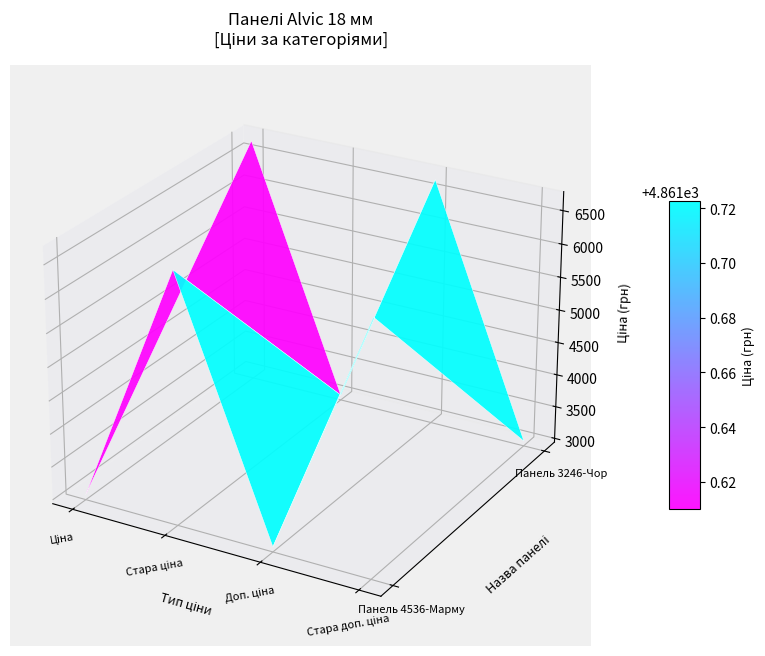

Count the number of categories in the chart.

4